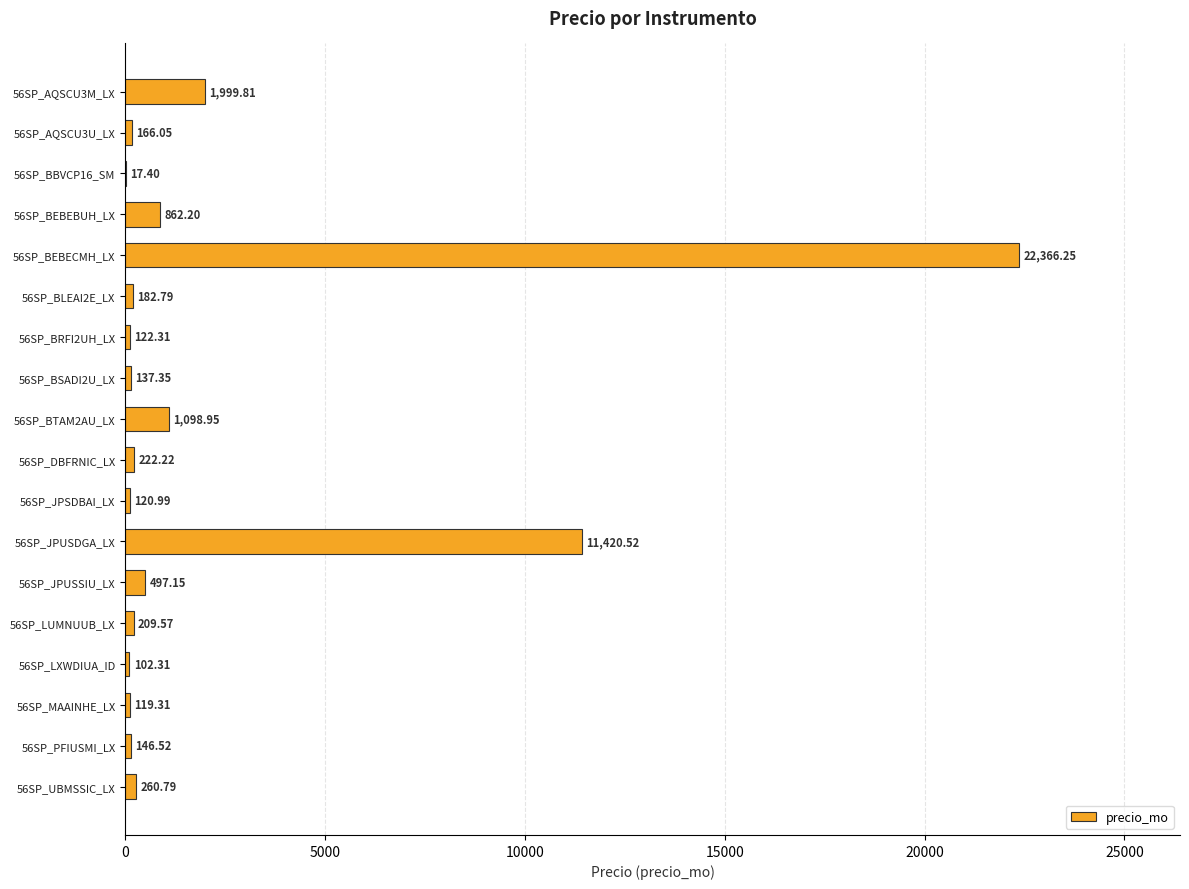

What is the sum of all values?

40052.5